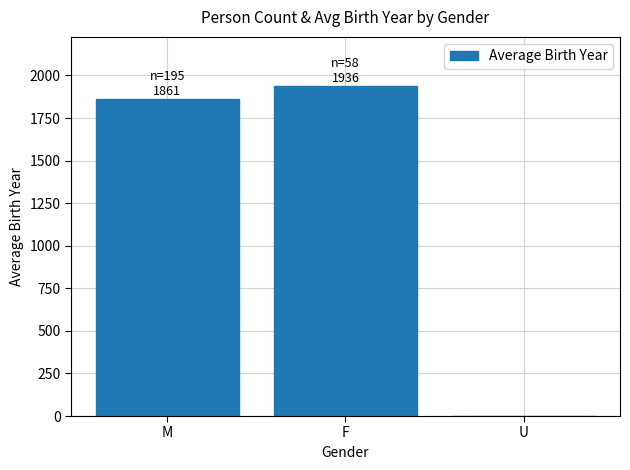

At which label does the data first exceed 1861?

M